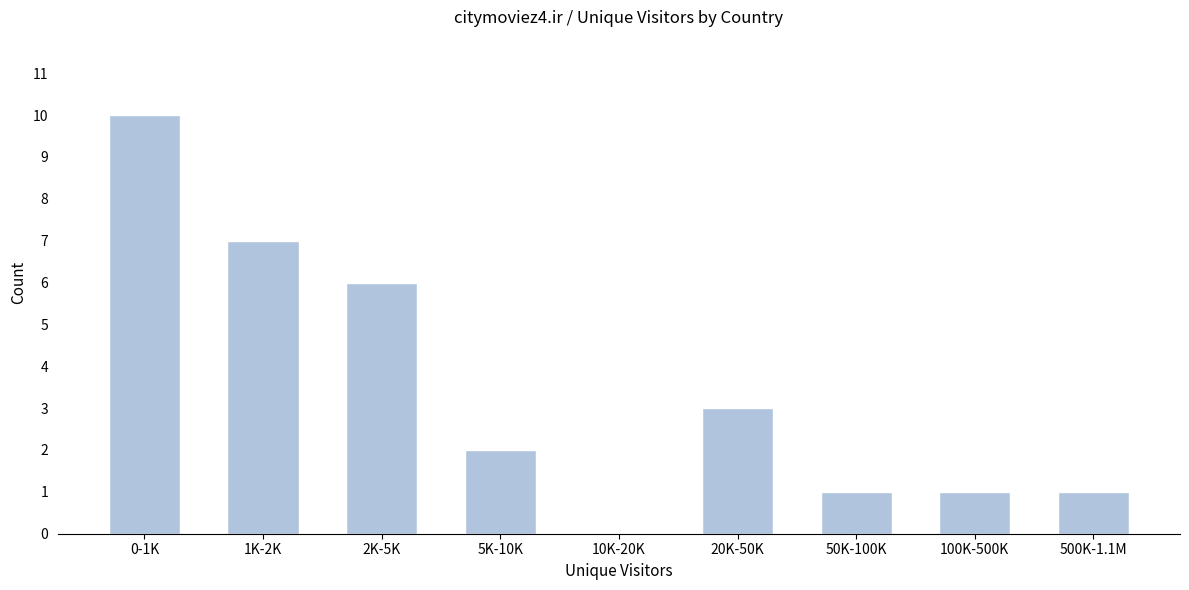

Reading left to right, list all the values displayed in this chart.

0-1K=10	1K-2K=7	2K-5K=6	5K-10K=2	10K-20K=0	20K-50K=3	50K-100K=1	100K-500K=1	500K-1.1M=1